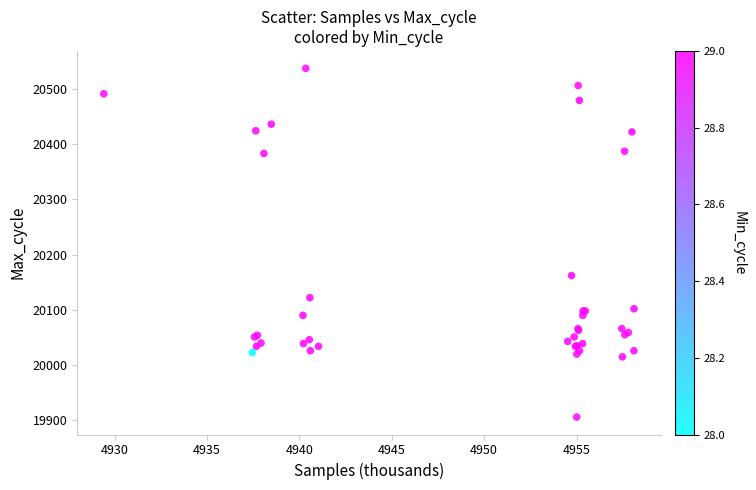

What Y value in the scatter plot is closest to 20221?

20162